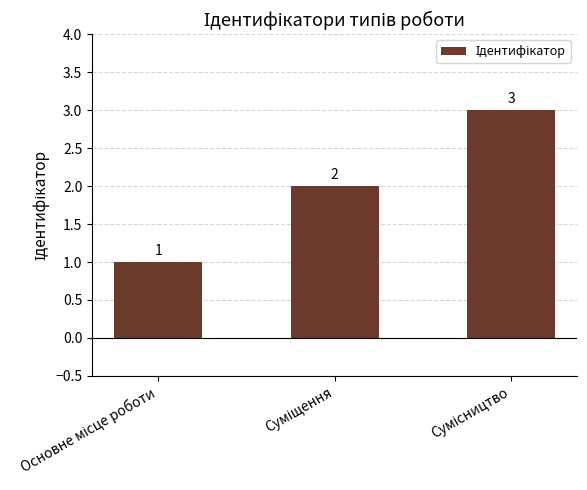

What is the greatest value displayed?

3